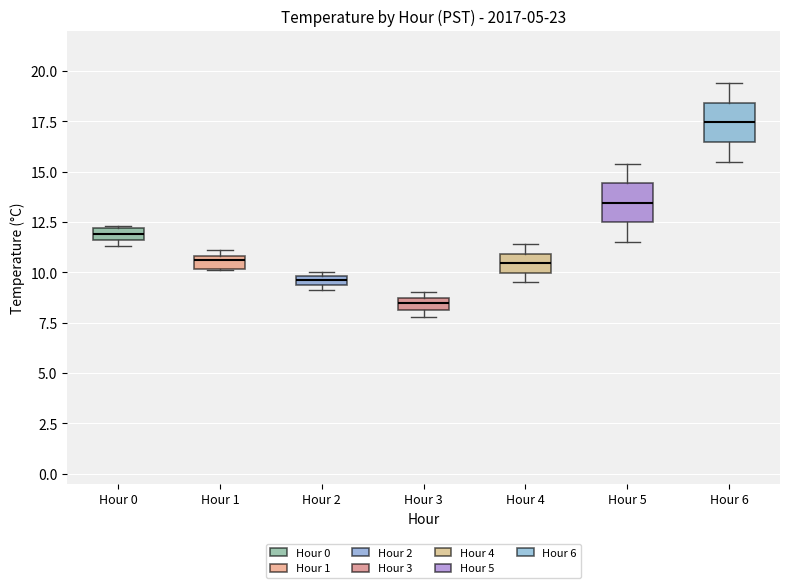

Where does the median line of the box for Hour 4 sit on the y-axis? The values are not printed on the chart, so give them approximately, as read against the axis.

10.5